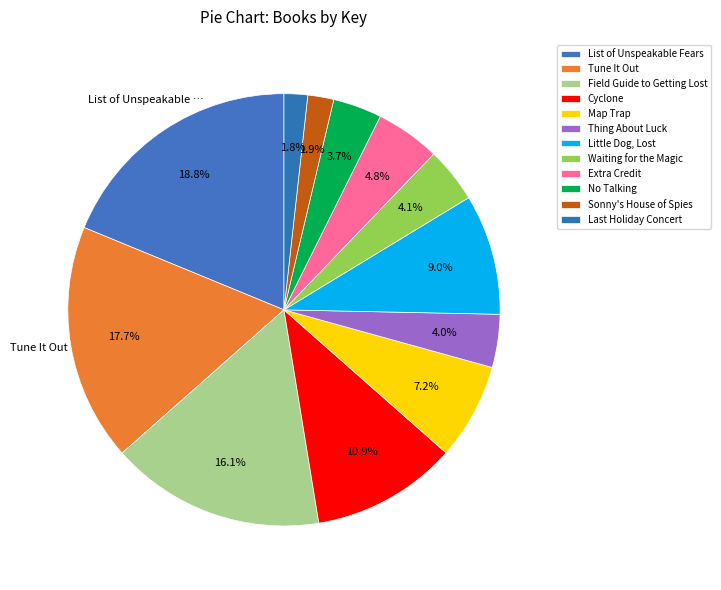

Which category has the biggest portion of the pie?

List of Unspeakable Fears